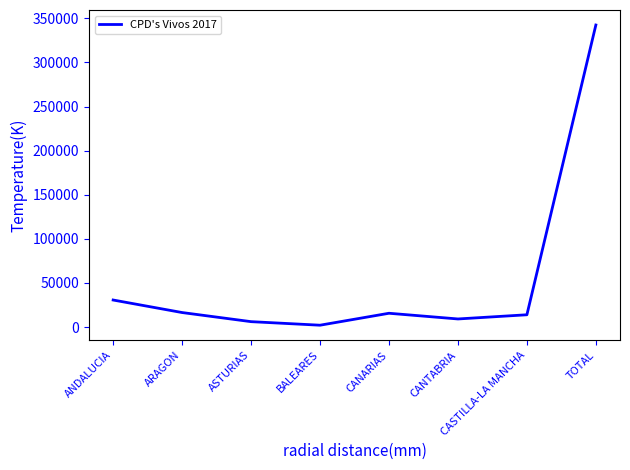

Between CANARIAS and TOTAL, which is larger?

TOTAL